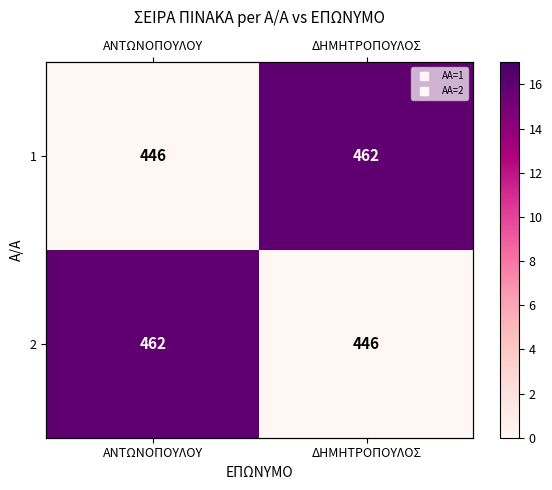

How many categories are shown in the chart?

2